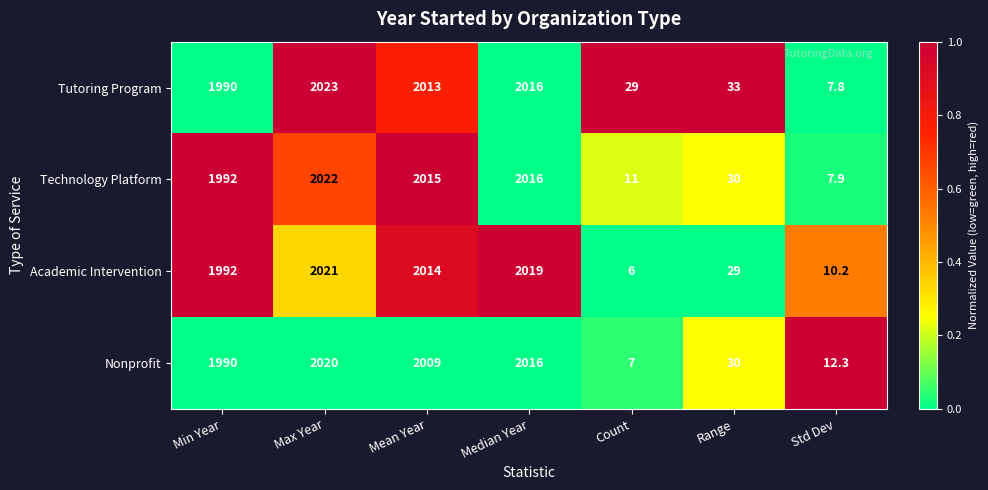

Which series has the widest spread of values?

Tutoring Program